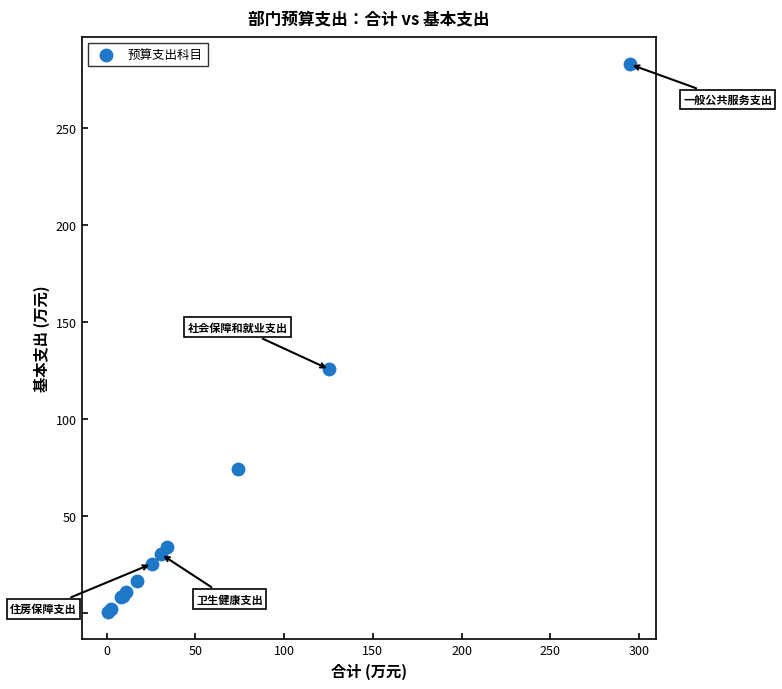

What Y value in the scatter plot is closest to 141?

125.5